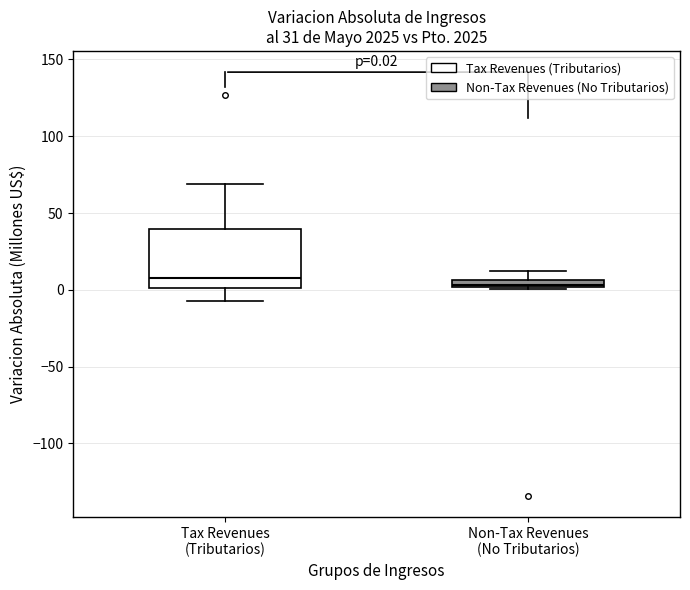

Comparing the boxes themselves (not the whiskers), which one is the tallest?

Tax Revenues (Tributarios)